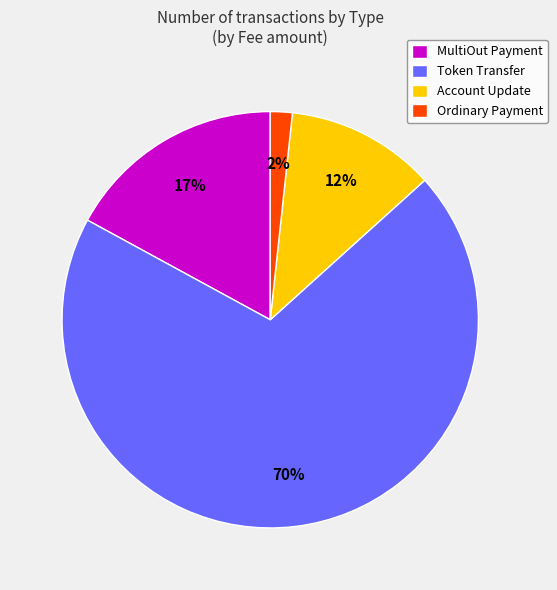

Rank the categories by value from lowest to highest.

Ordinary Payment, Account Update, MultiOut Payment, Token Transfer